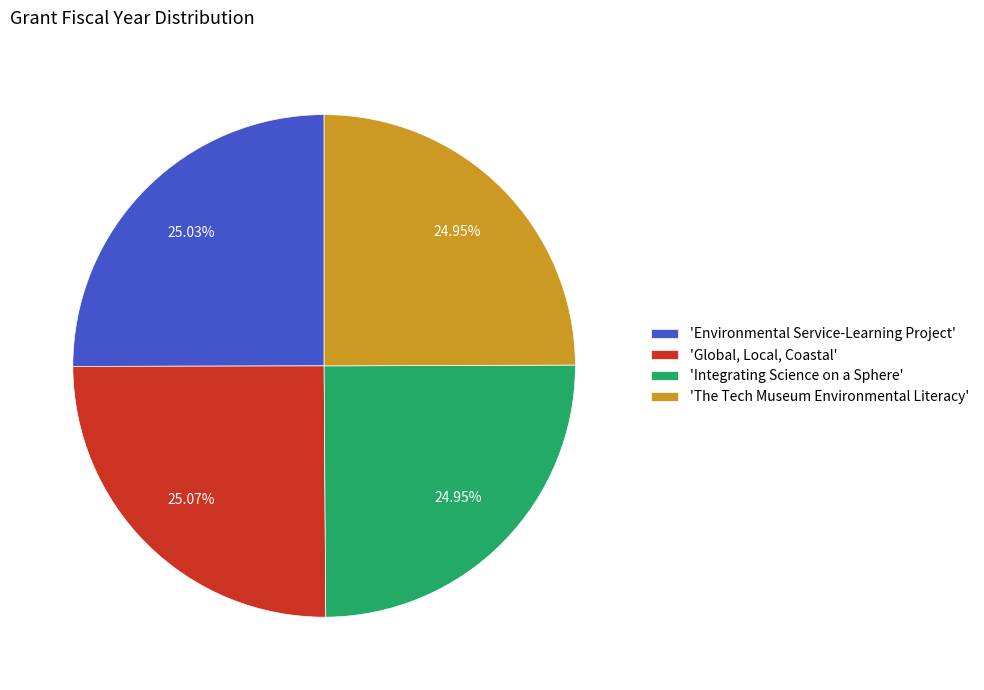

Is the sum of 'The Tech Museum Environmental Literacy' and 'Environmental Service-Learning Project' greater than half?

No